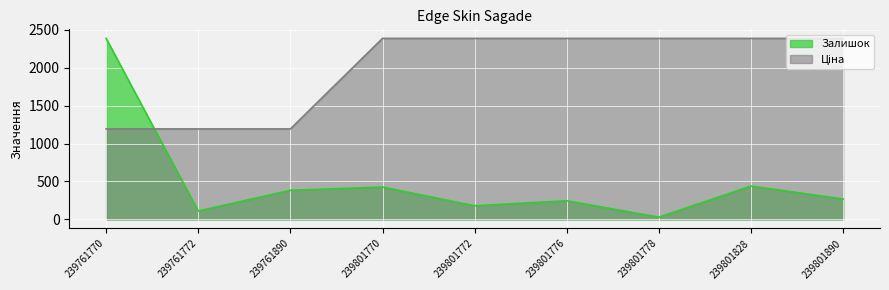

After their last crossing, which series has the higher values: Залишок or Ціна?

Ціна